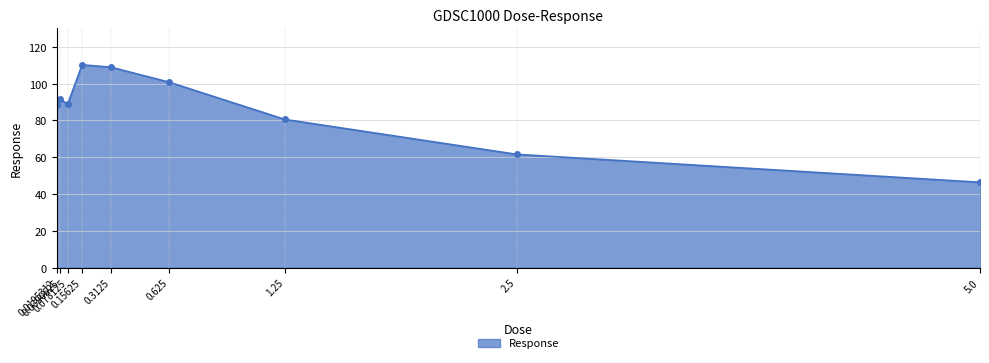

What position from the right is 0.15625?

6